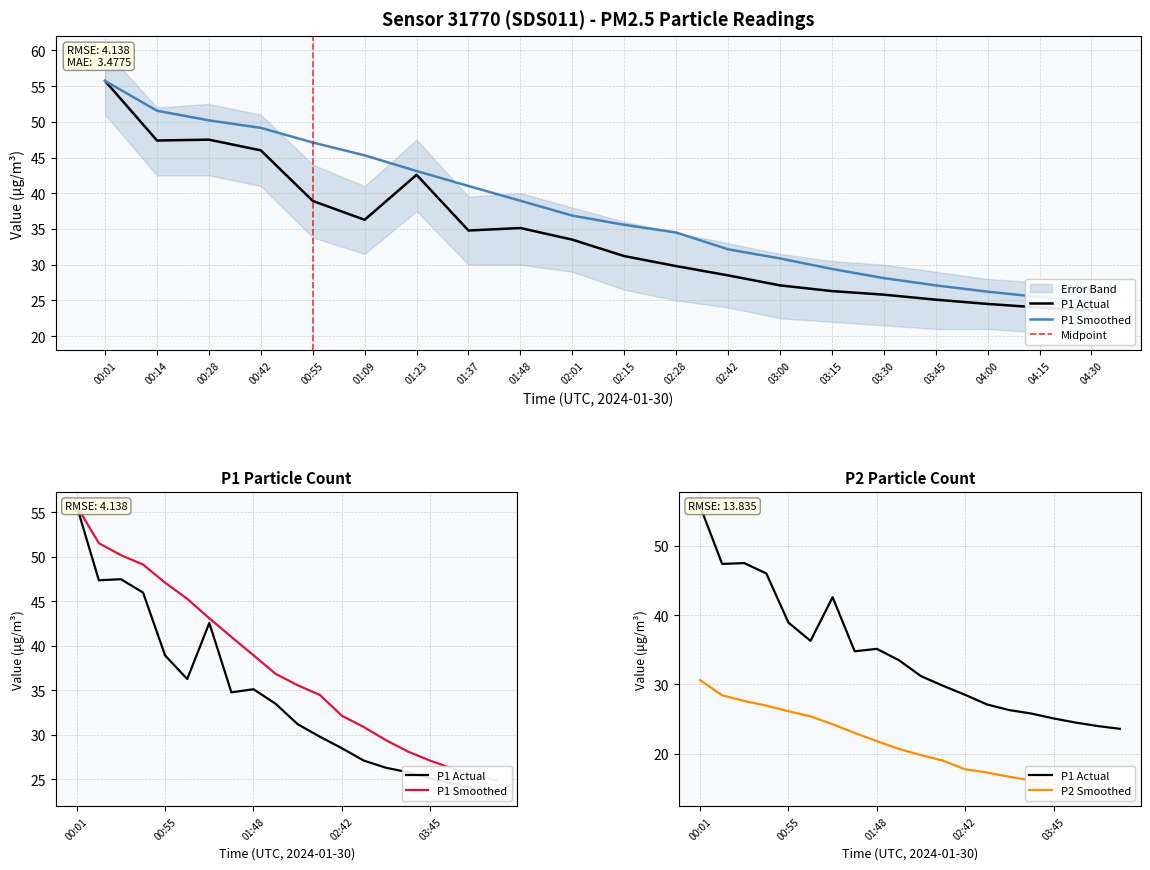

In P2, how many points are higher than both neighbors (excluding endpoints)?

3